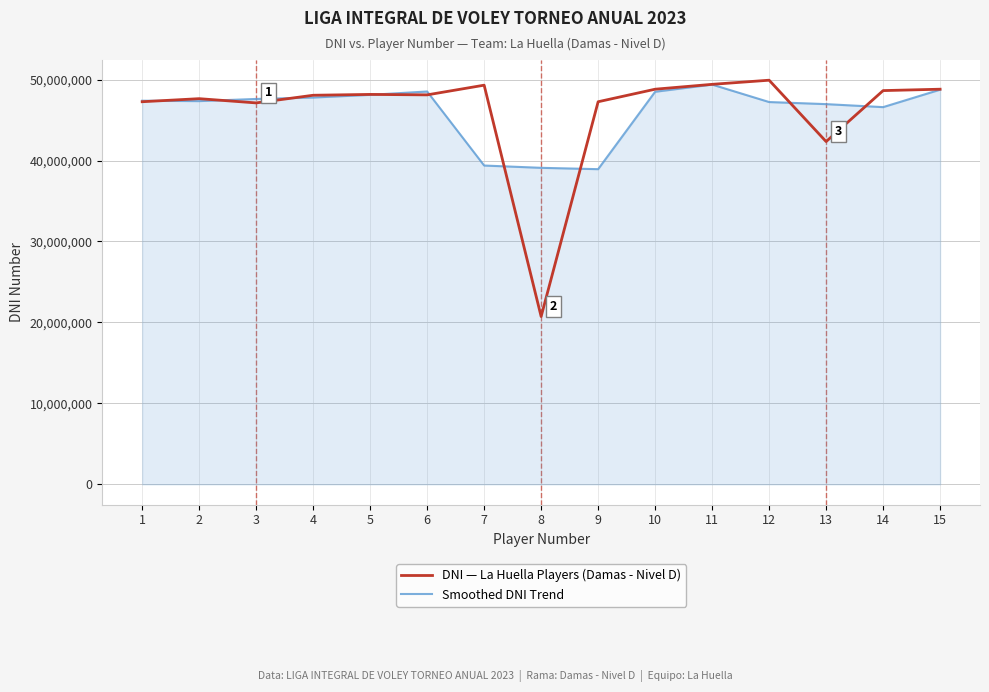

What is the approximate value of Smoothed DNI Trend at 12, to the nearest 50?

47224300